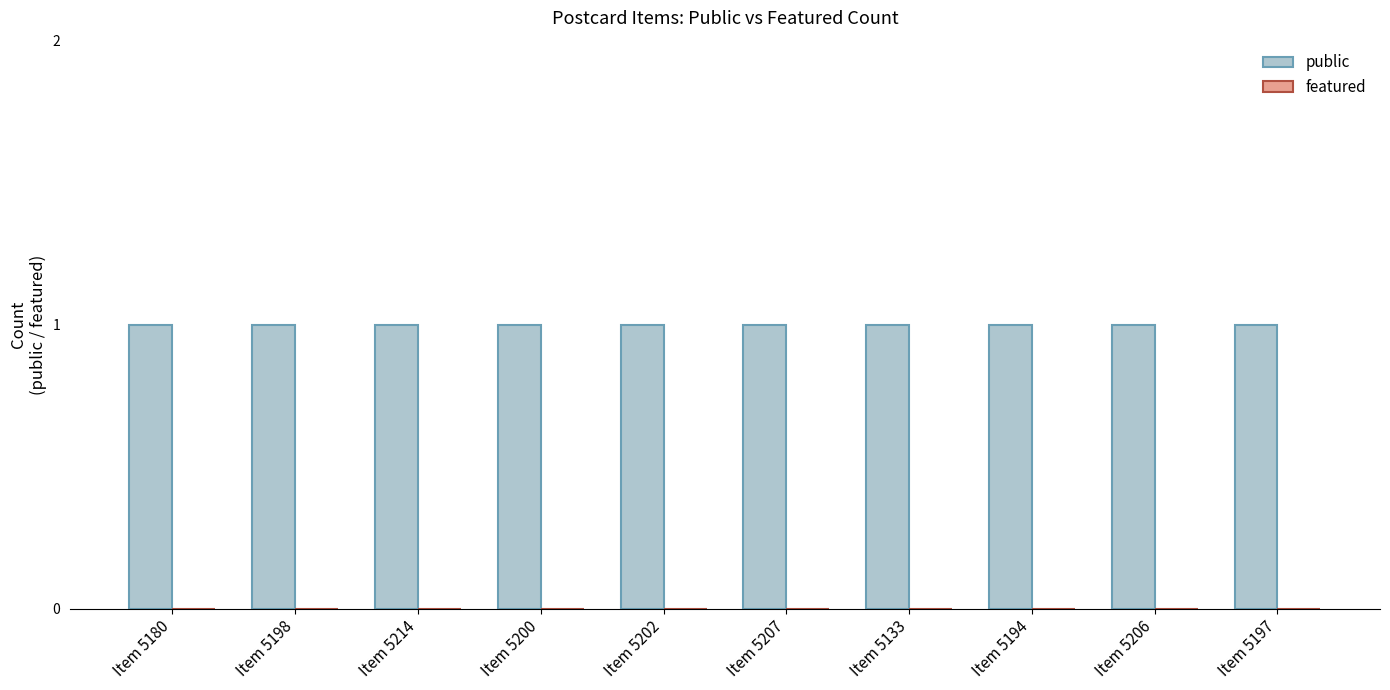

At how many categories does at least one series exceed 0?

10